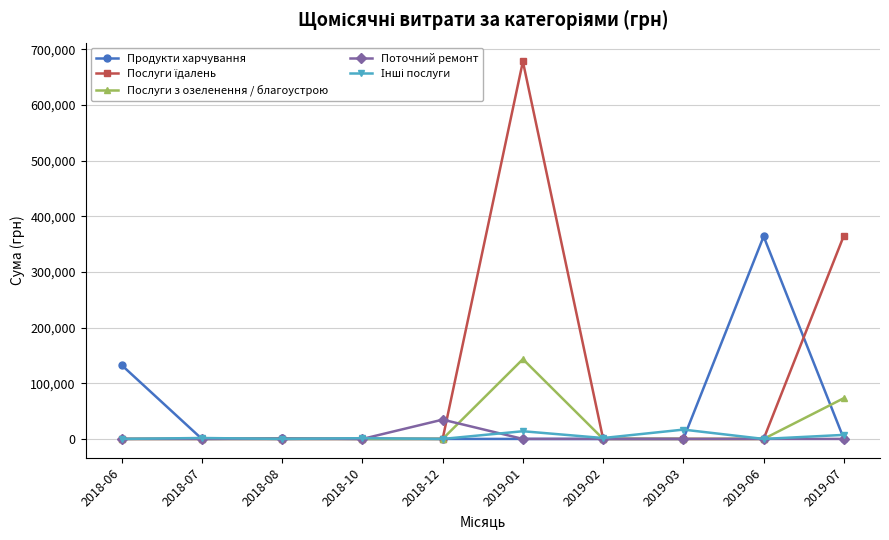

What is the spread (max minus min) of values at 2019-06?

363761.2